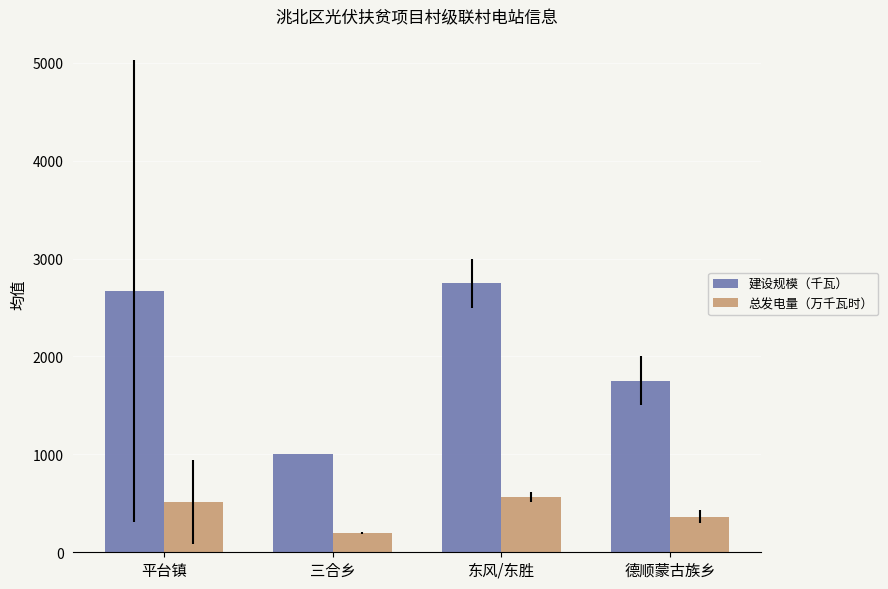

What is the difference between the highest and lowest values at 平台镇?

2154.2